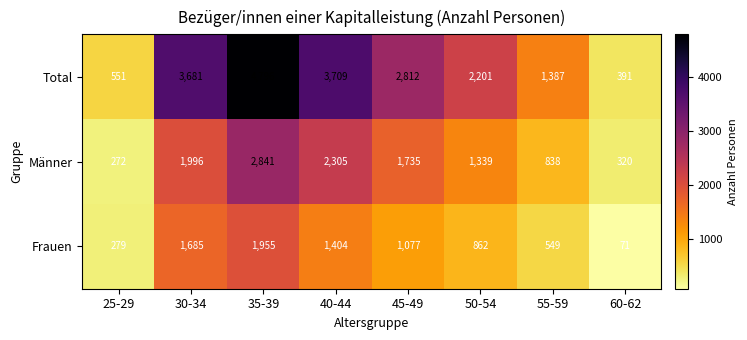

What is the average value of the Männer series?

1456